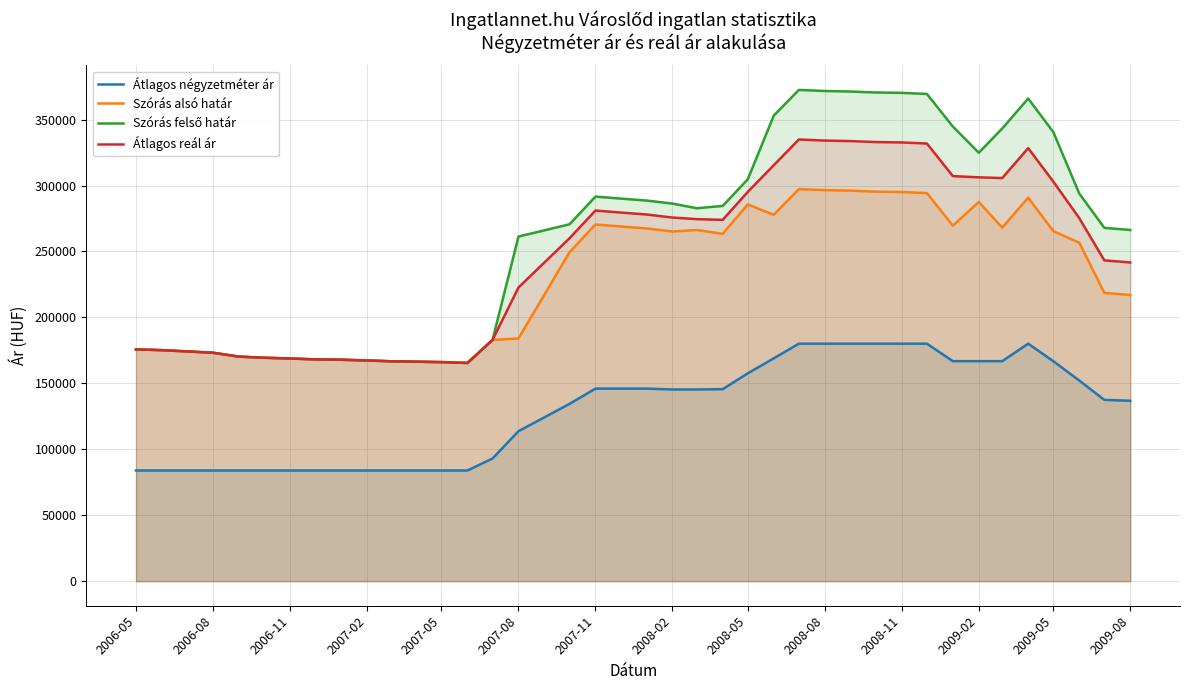

True or false: Szórás alsó határ has a value of 184074 at 2007-08.

True